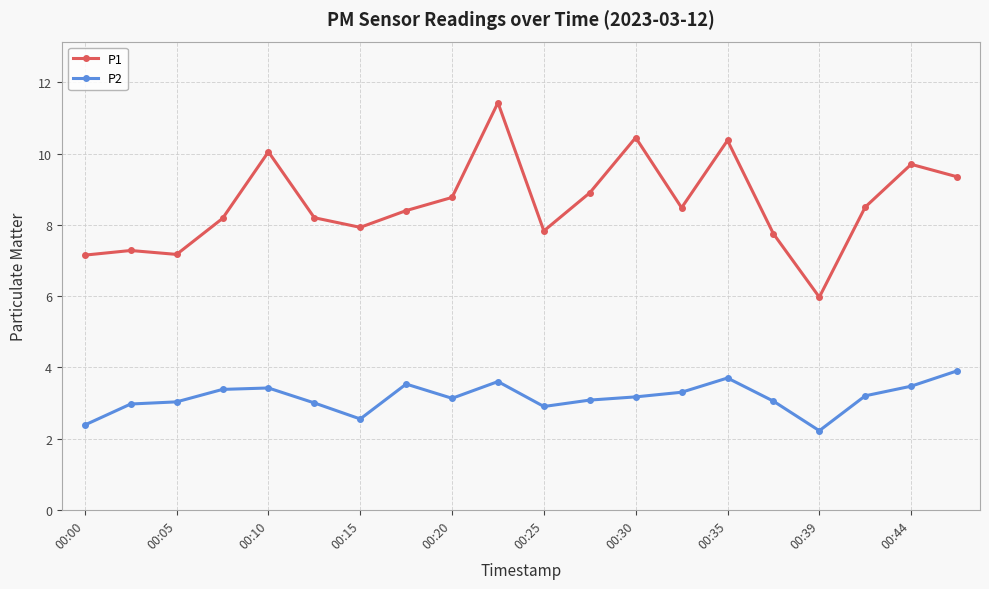

What is the lowest value of the P2 series?

2.2